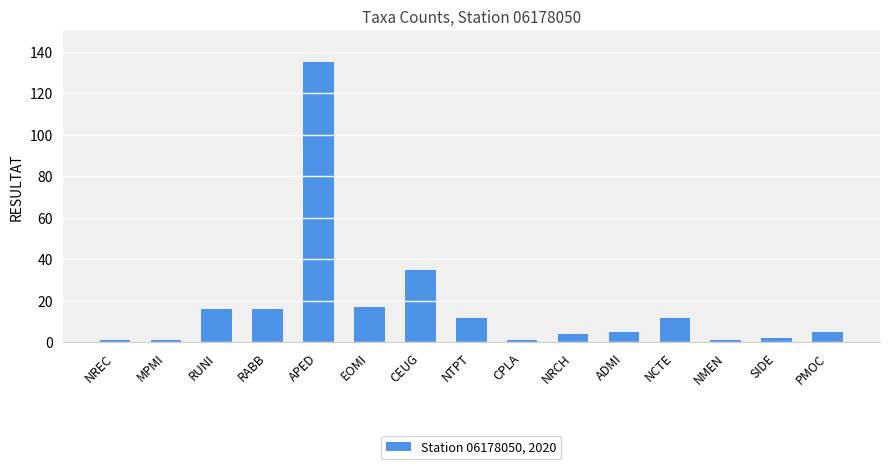

What is the greatest value displayed?

135